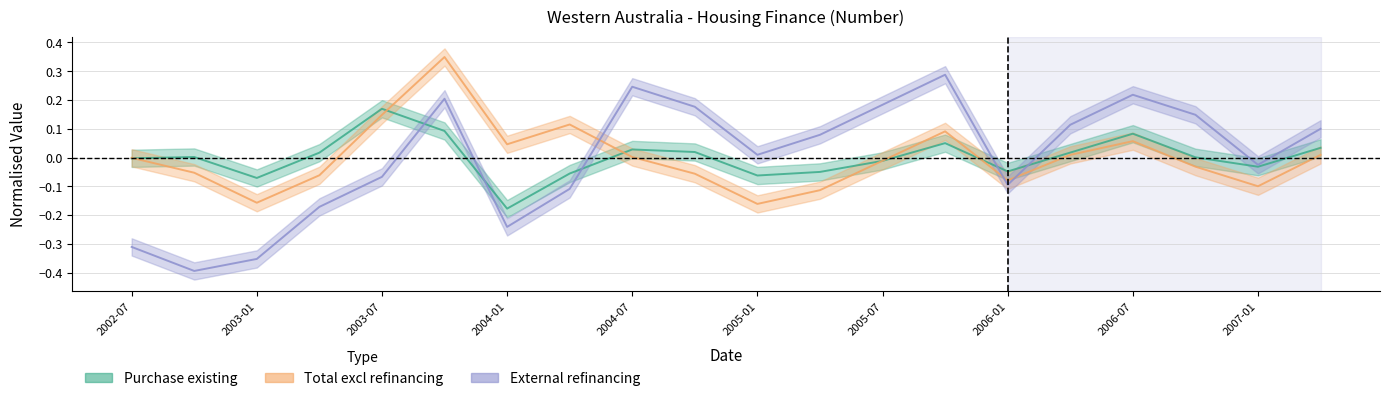

At which category does External refinancing reach its first local peak?

2003-10